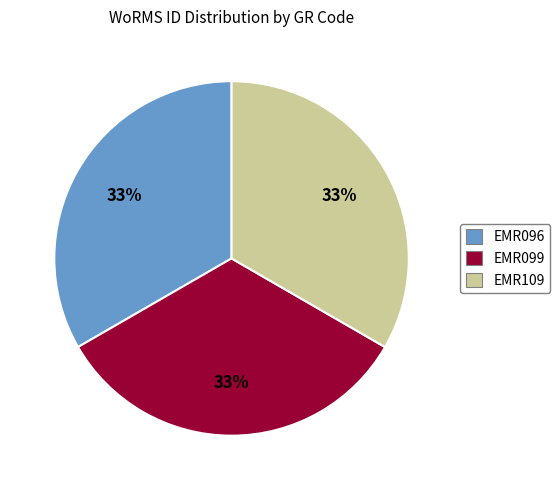

To the nearest percent, what percentage of the pie is EMR099?

33%